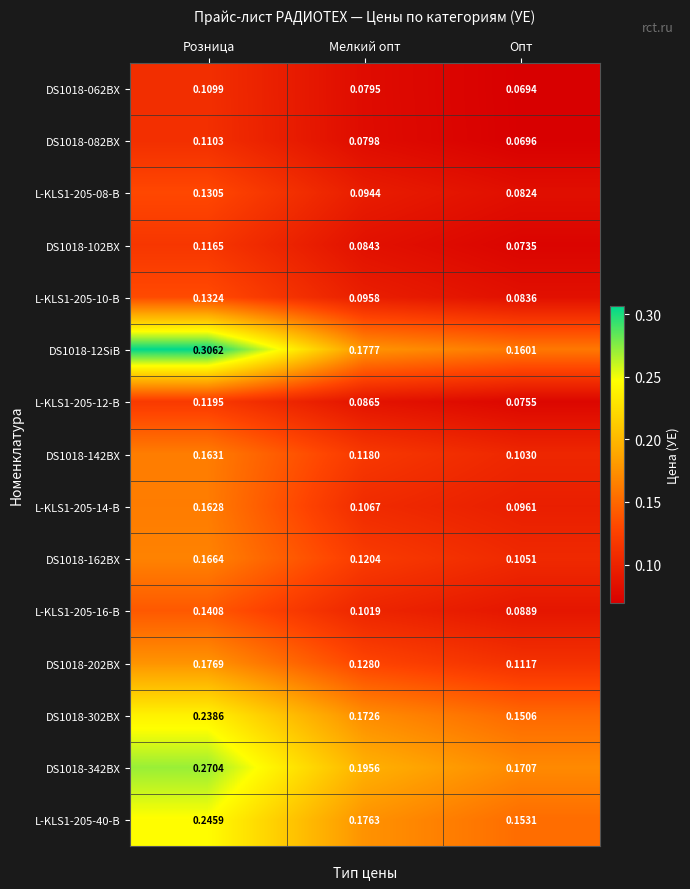

Where is L-KLS1-205-40-B nearest to the value 0?

Опт